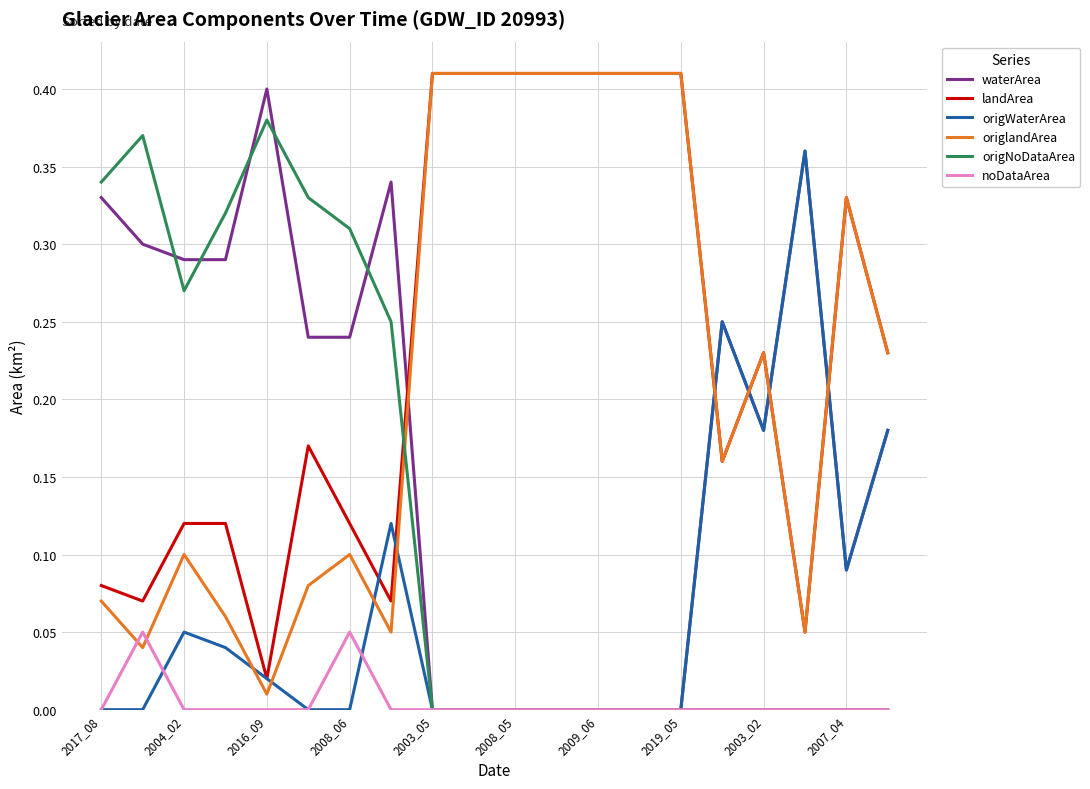

True or false: landArea and origNoDataArea cross at least once.

True